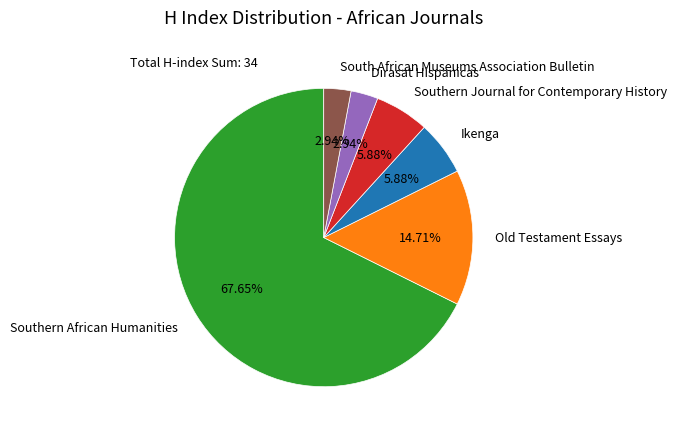

To the nearest percent, what is the difference between the Southern African Humanities and Southern Journal for Contemporary History slice percentages?

62%